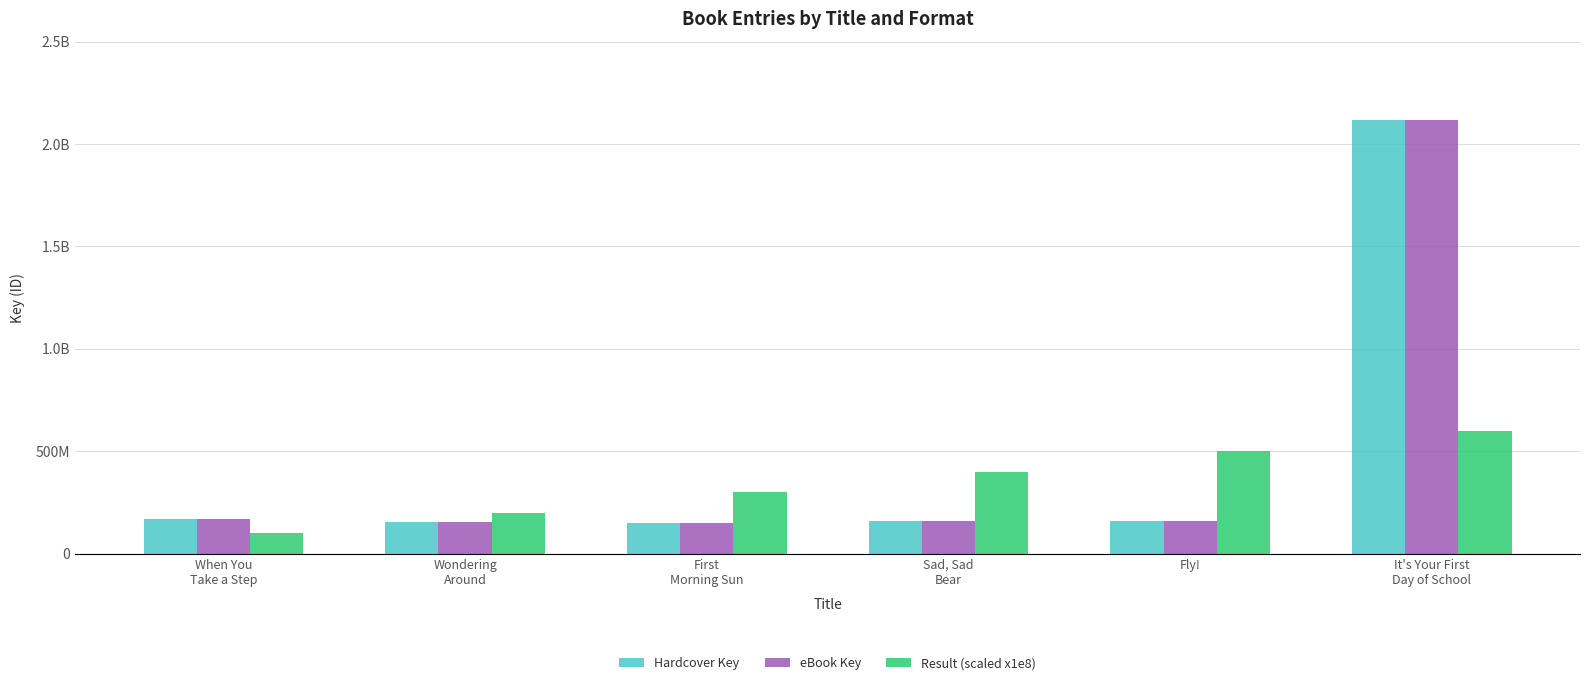

What is the sum of all Hardcover Key values?

2909293583